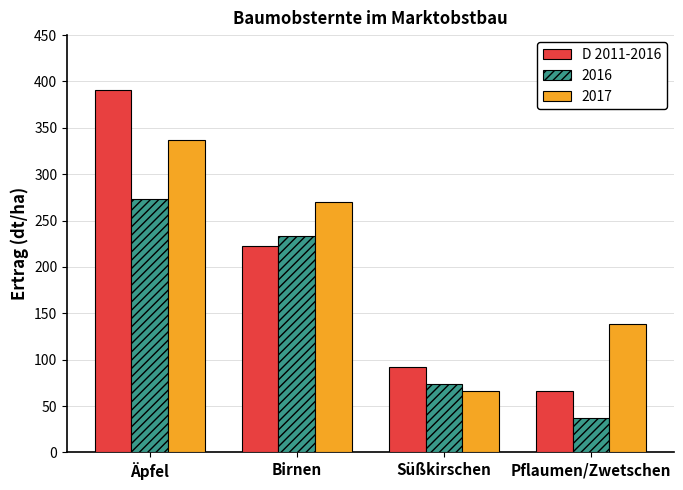

Count the number of categories in the chart.

4